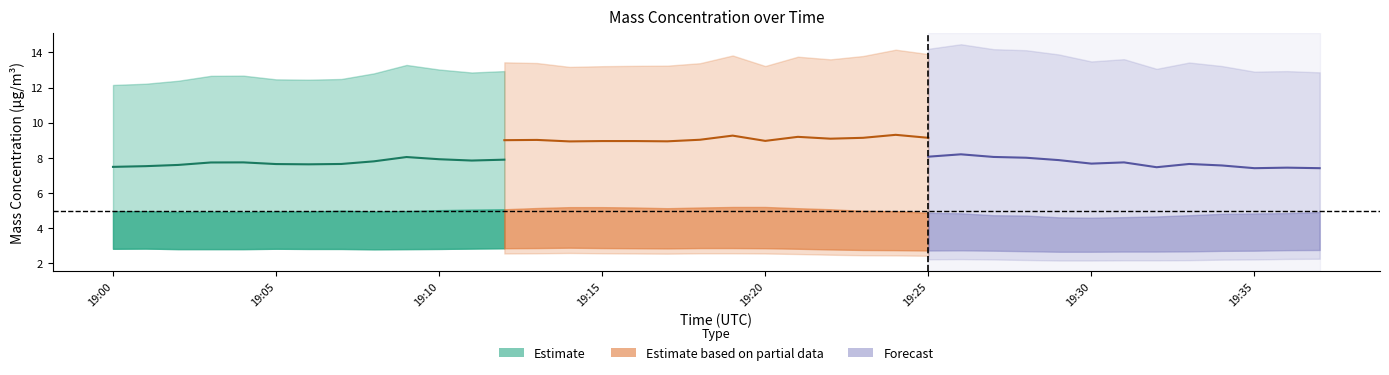

What is the label of the 22nd point from the left?

2022-04-19 19:21:00